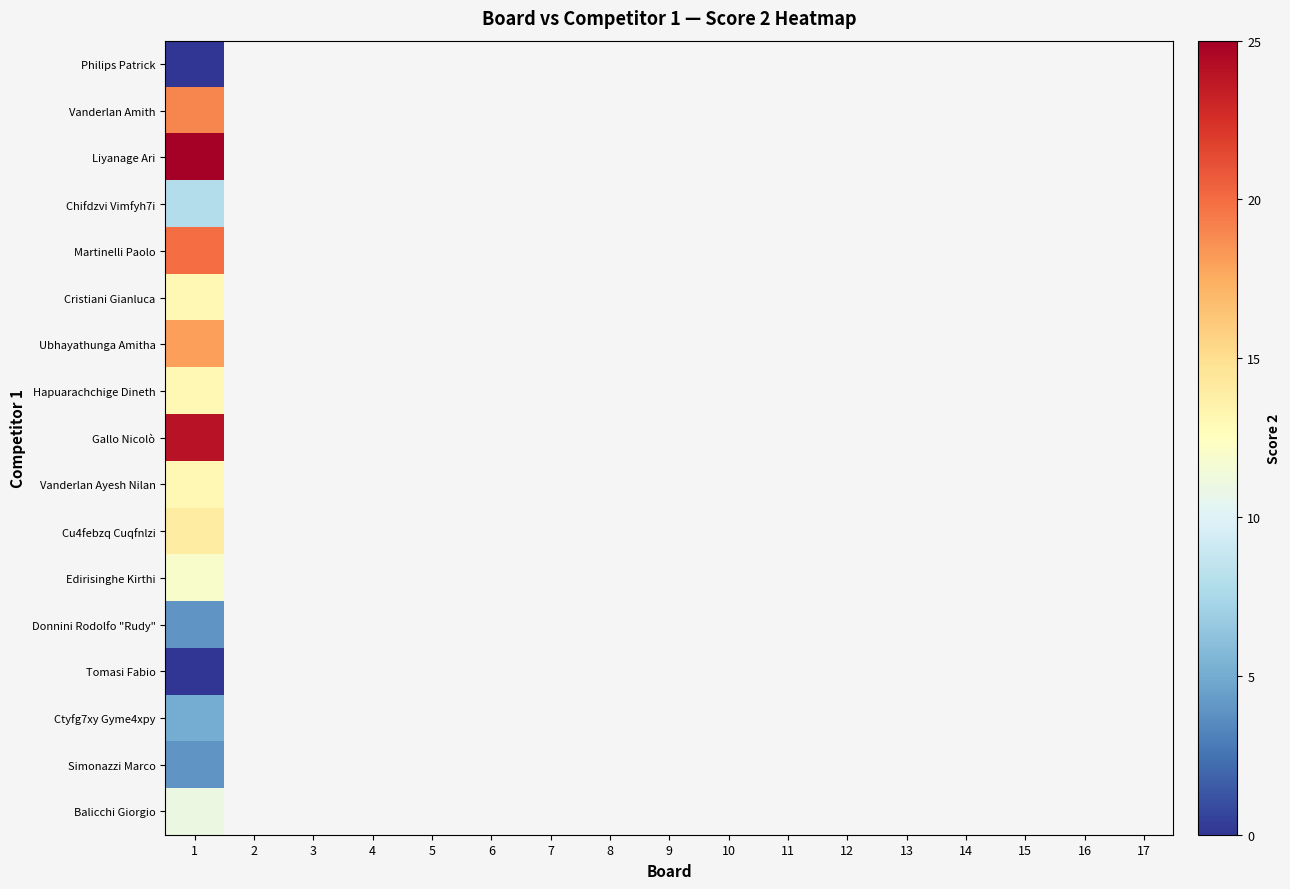

At which label does Vanderlan Ayesh Nilan reach its peak?

1